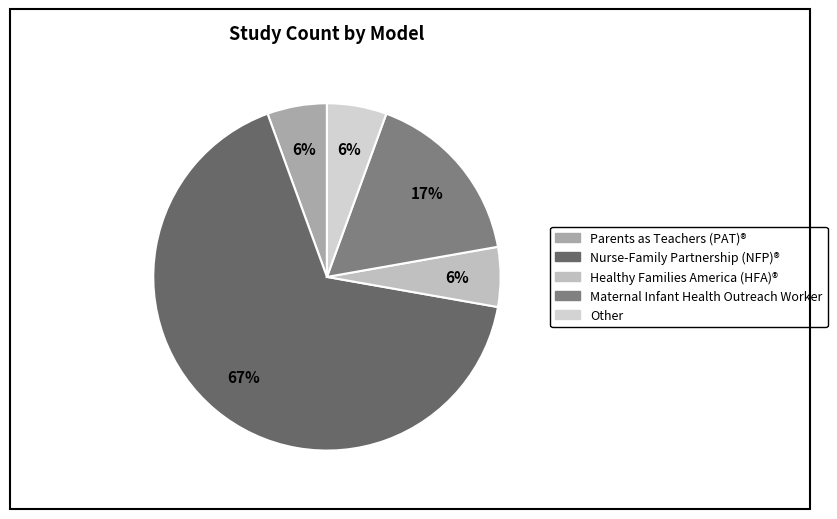

Do Parents as Teachers (PAT)® and Other together represent more than half of the pie?

No